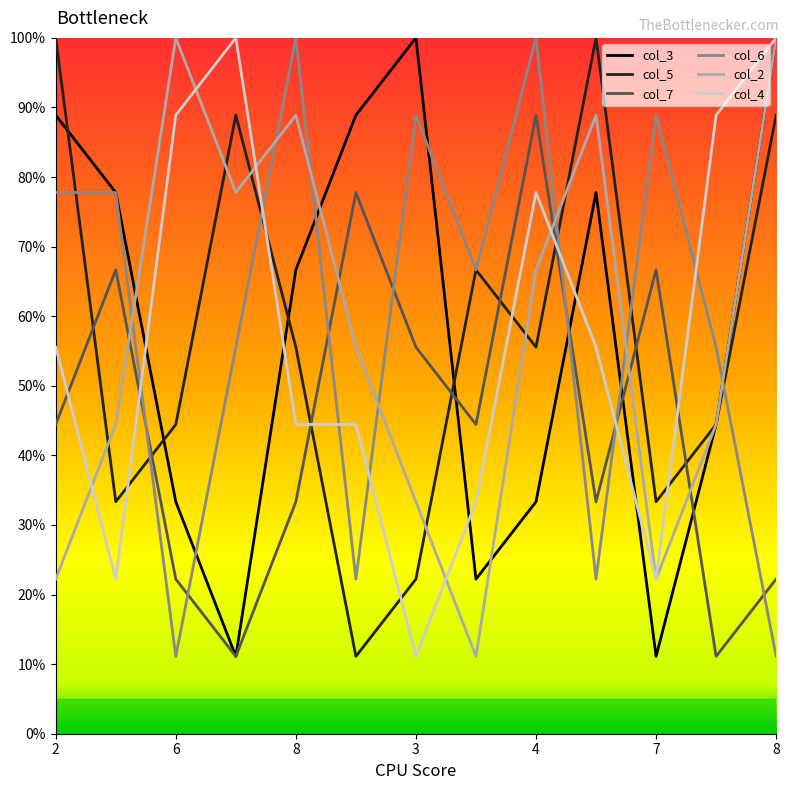

What is the minimum value for col_7?

11.1